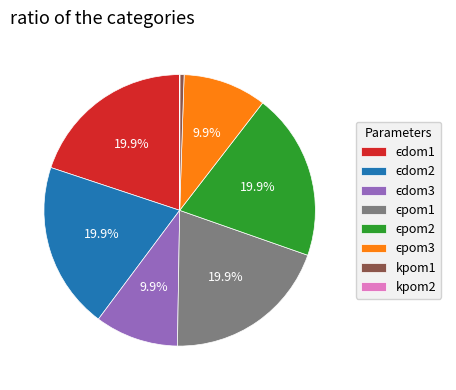

Is kpom1 the majority of the pie?

No